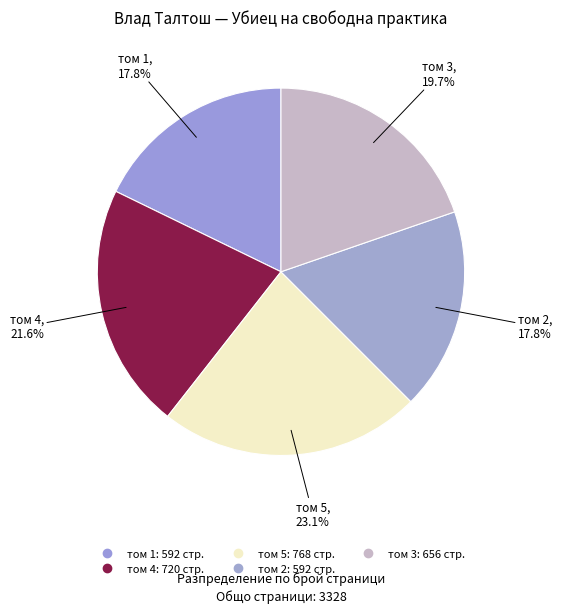

Which has a higher value, том 4 or том 3?

том 4